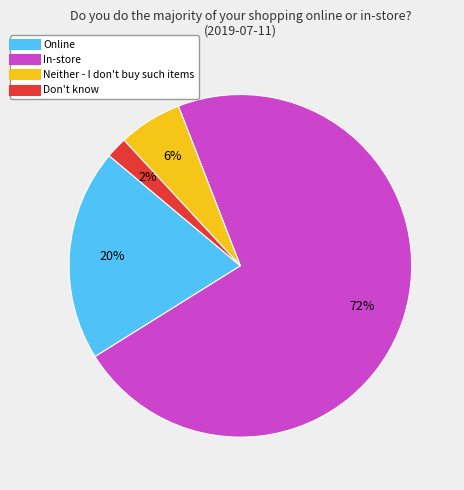

Which category has the smallest portion of the pie?

Don't know